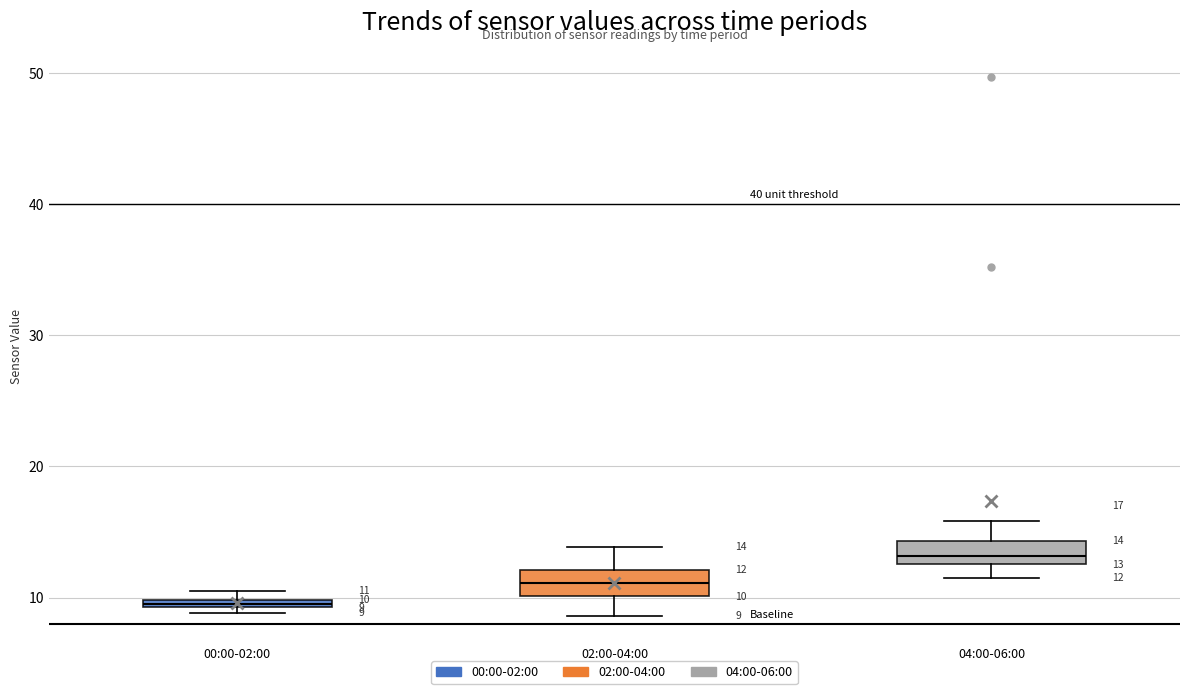

Which box's median line is the highest?

04:00-06:00